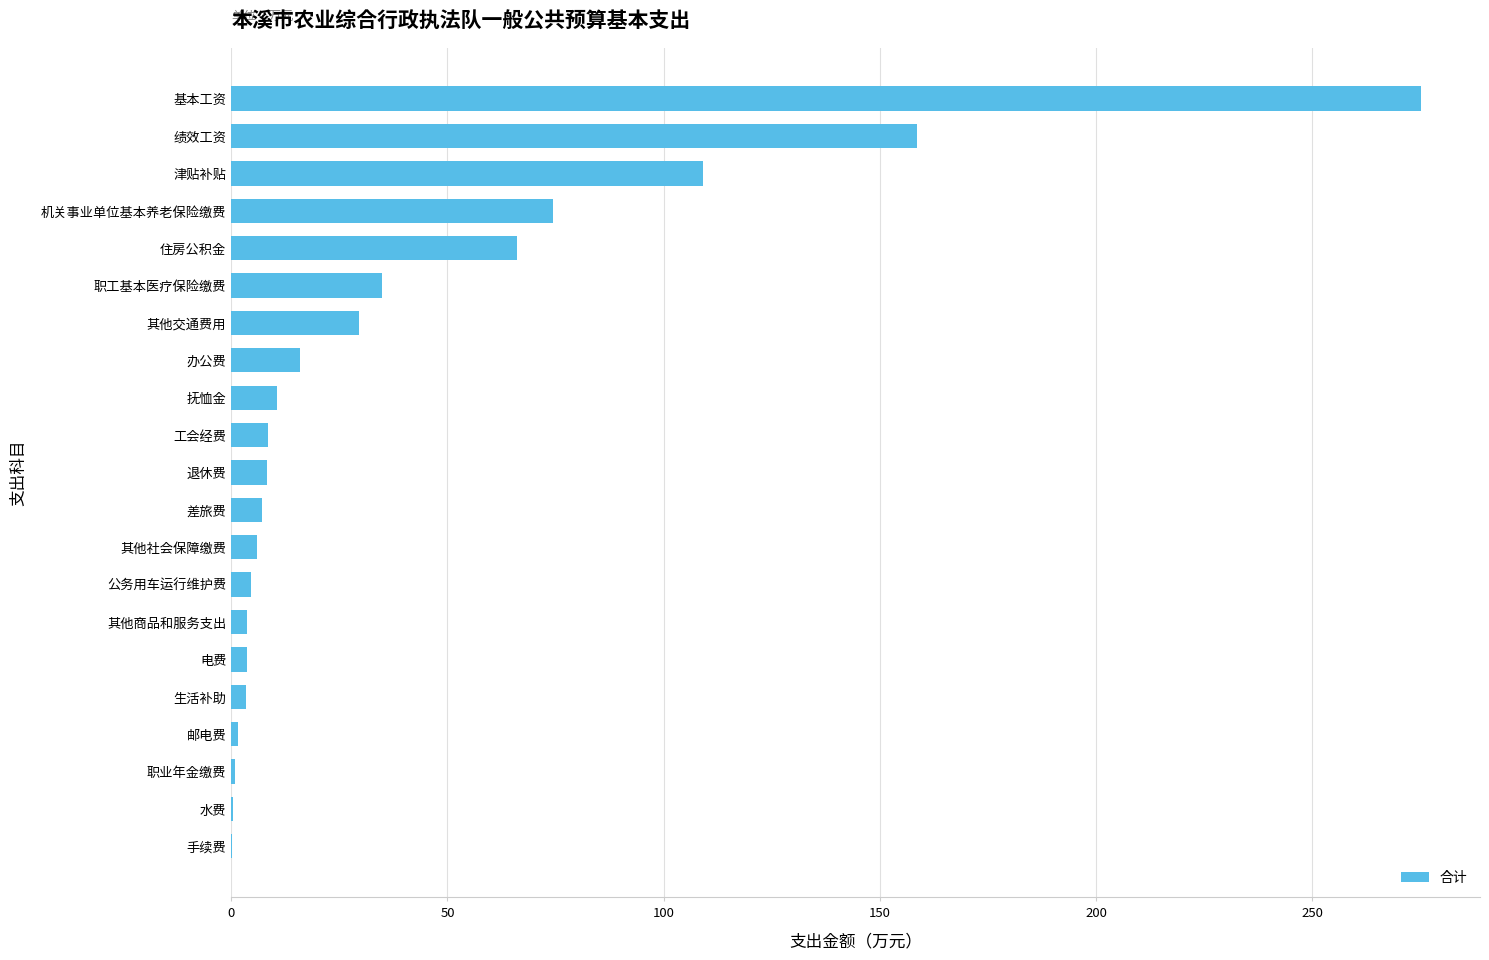

Where is the data nearest to the value 137?

绩效工资